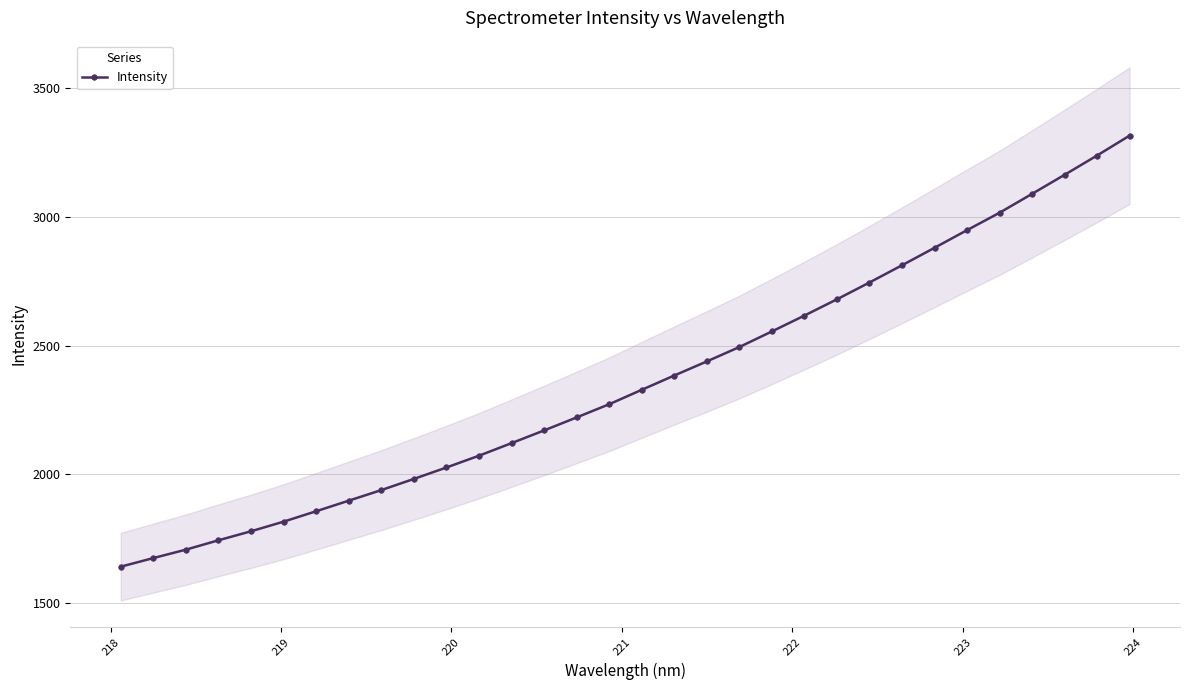

Reading left to right, list all the values displayed in this chart.

1641.4	1674.9	1707.6	1744.0	1779.0	1816.3	1856.7	1897.8	1938.8	1982.2	2026.6	2072.3	2121.1	2170.5	2220.9	2272.1	2328.1	2383.6	2438.3	2494.2	2554.7	2616.3	2679.5	2744.7	2811.6	2879.4	2947.9	3015.5	3088.8	3162.7	3237.7	3314.9